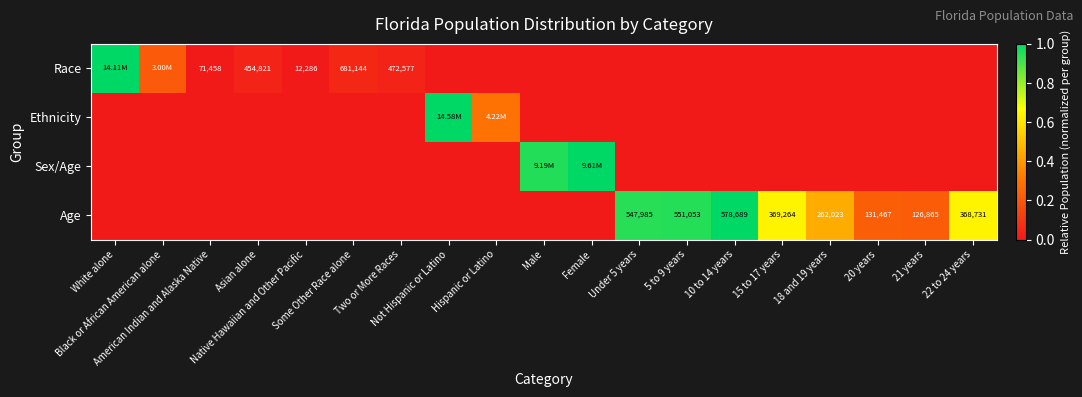

What is the sum of all Ethnicity values?

1.3